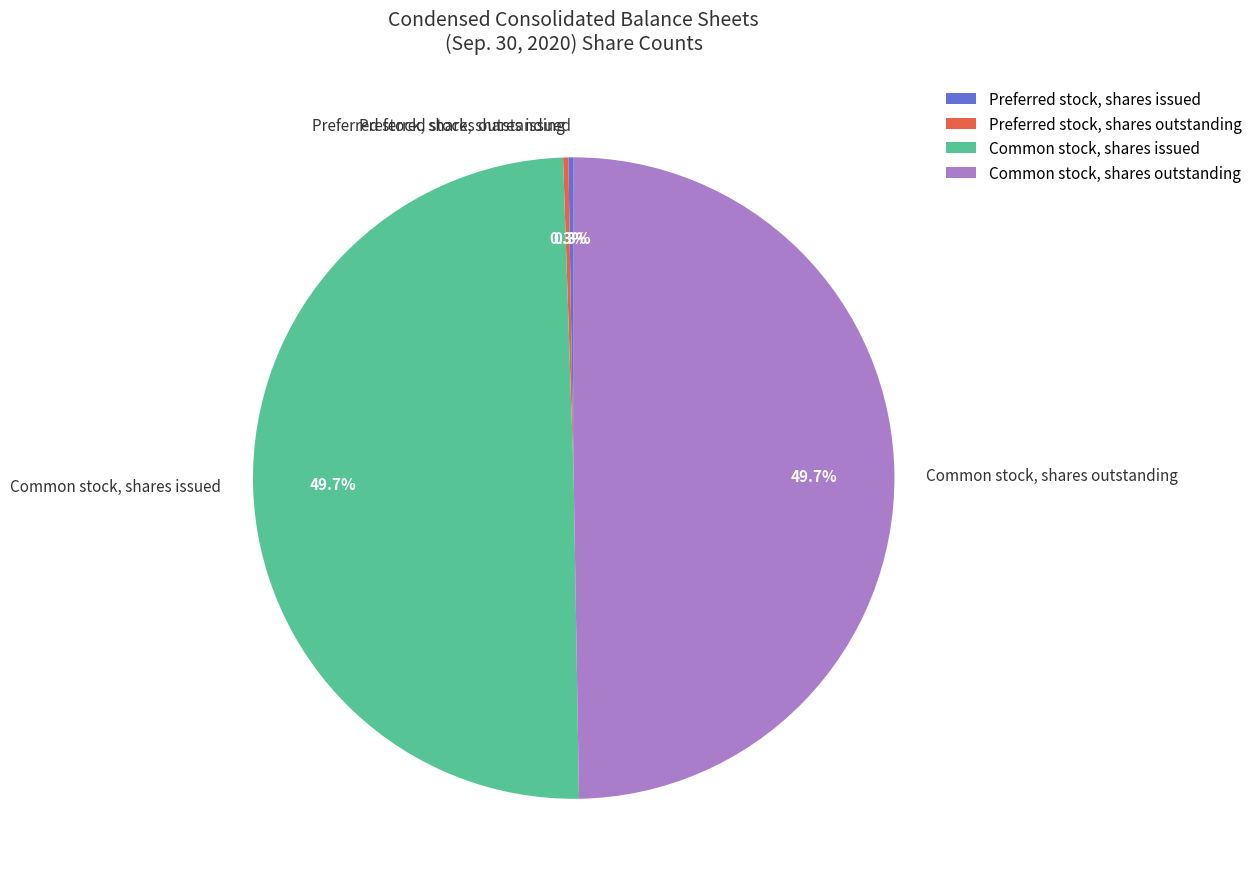

What percentage is the Common stock, shares issued slice, to the nearest percent?

50%